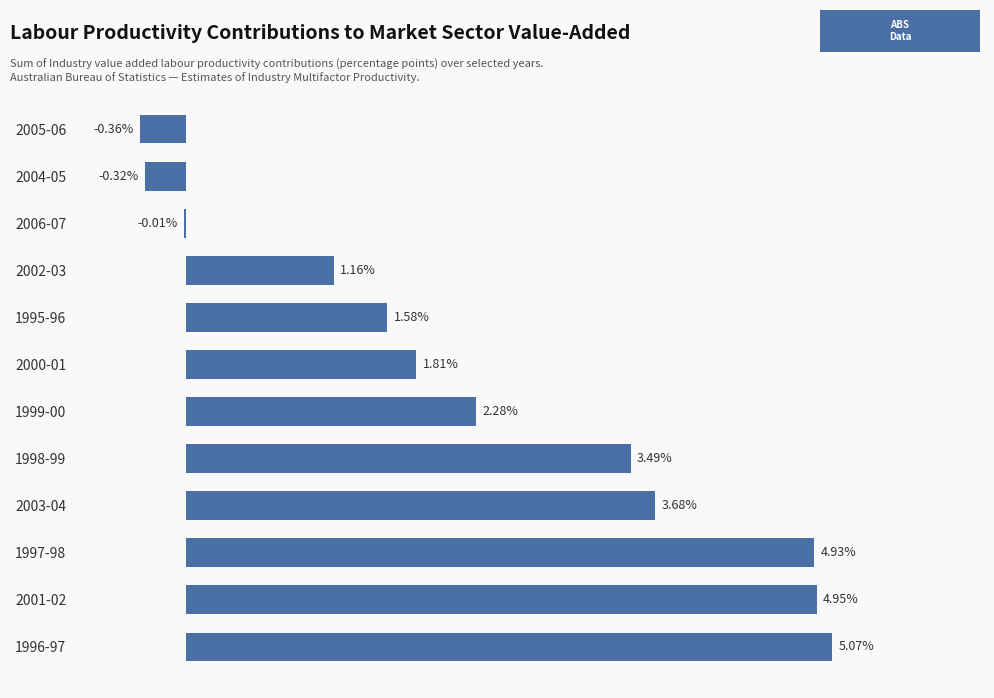

Between 2000-01 and 2006-07, which is larger?

2000-01